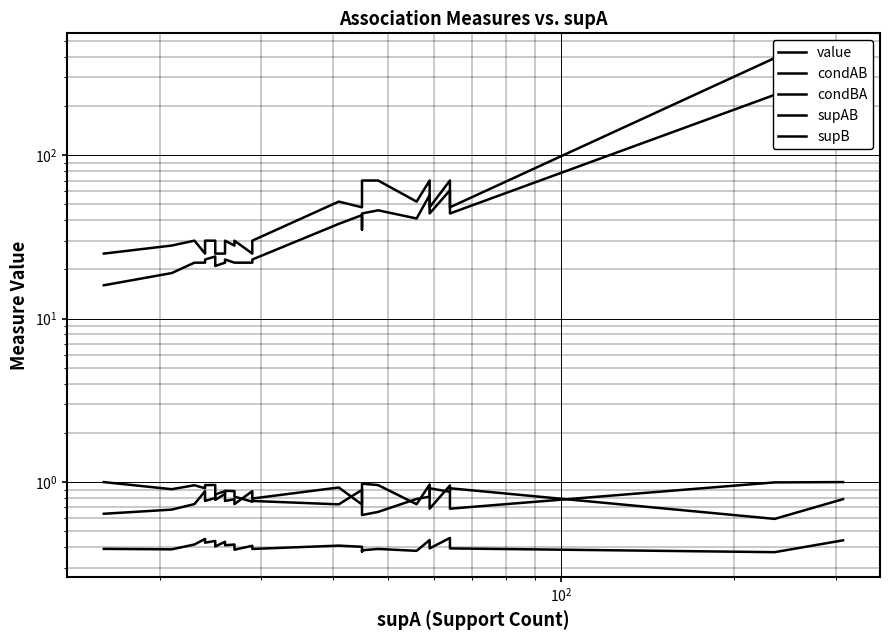

Count the value values in the range 0 to 1.

26